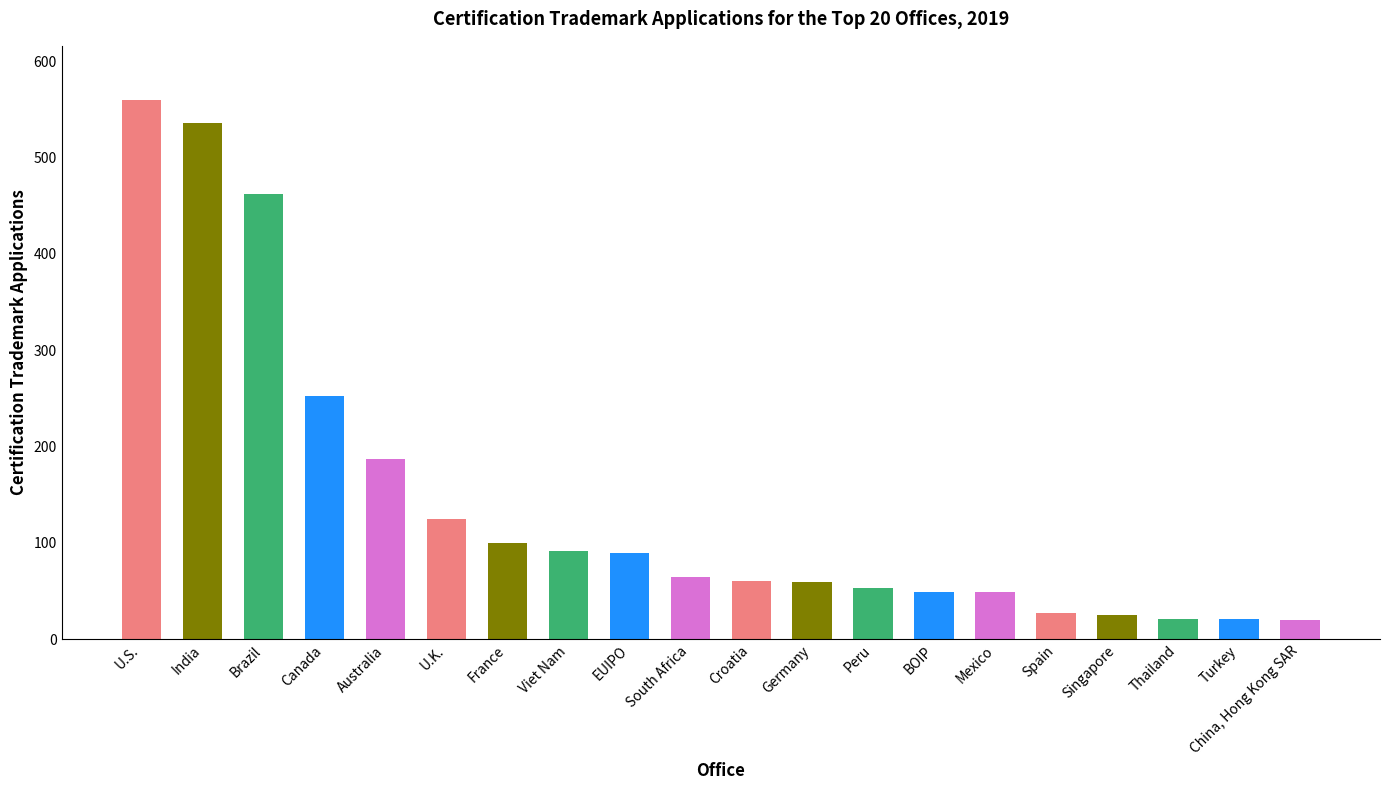

What is the label of the 11th bar from the left?

Croatia